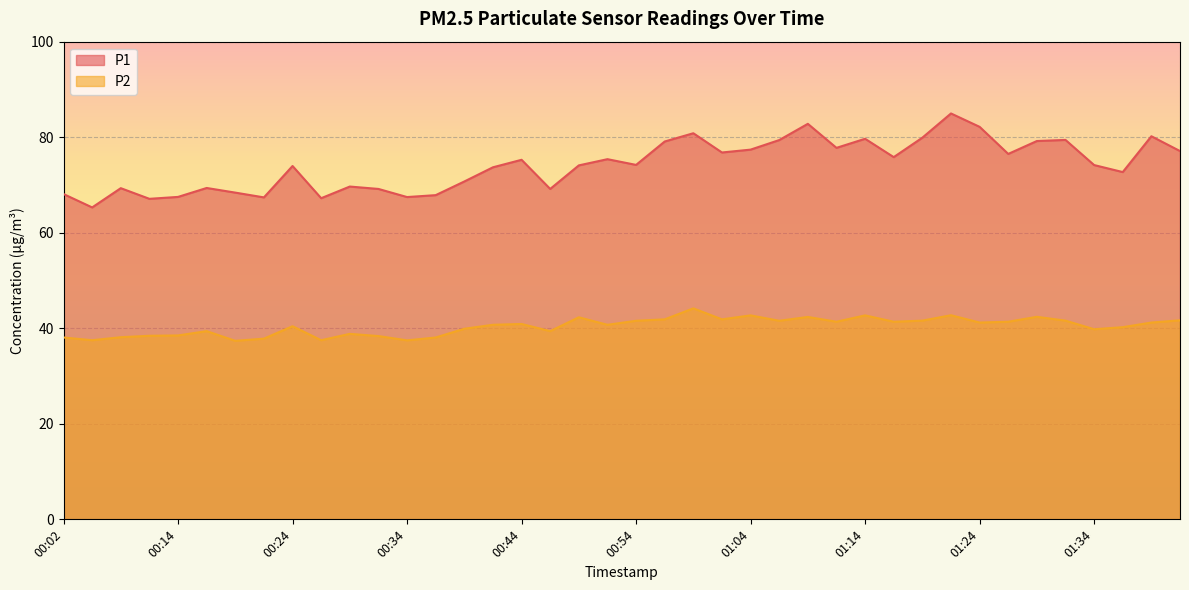

Reading right to left, extract all data points from this chart.

P1: 77.1	80.2	72.7	74.2	79.4	79.2	76.5	82.2	85.0	79.9	75.8	79.7	77.8	82.8	79.4	77.4	76.8	80.8	79.1	74.2	75.4	74.1	69.2	75.3	73.7	70.7	67.9	67.5	69.2	69.7	67.2	74.0	67.4	68.4	69.4	67.5	67.1	69.3	65.3	68.1
P2: 41.7	41.2	40.2	39.8	41.6	42.4	41.4	41.2	42.7	41.6	41.4	42.7	41.4	42.4	41.6	42.7	41.9	44.2	41.9	41.6	40.7	42.3	39.4	40.9	40.7	39.9	38.1	37.5	38.4	38.8	37.5	40.4	37.8	37.4	39.4	38.5	38.4	38.1	37.5	38.1